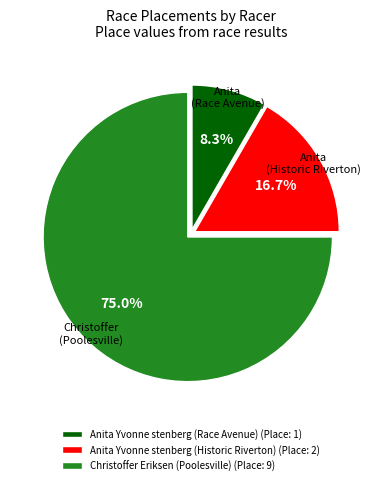

What is the majority slice?

Christoffer Eriksen (Poolesville)